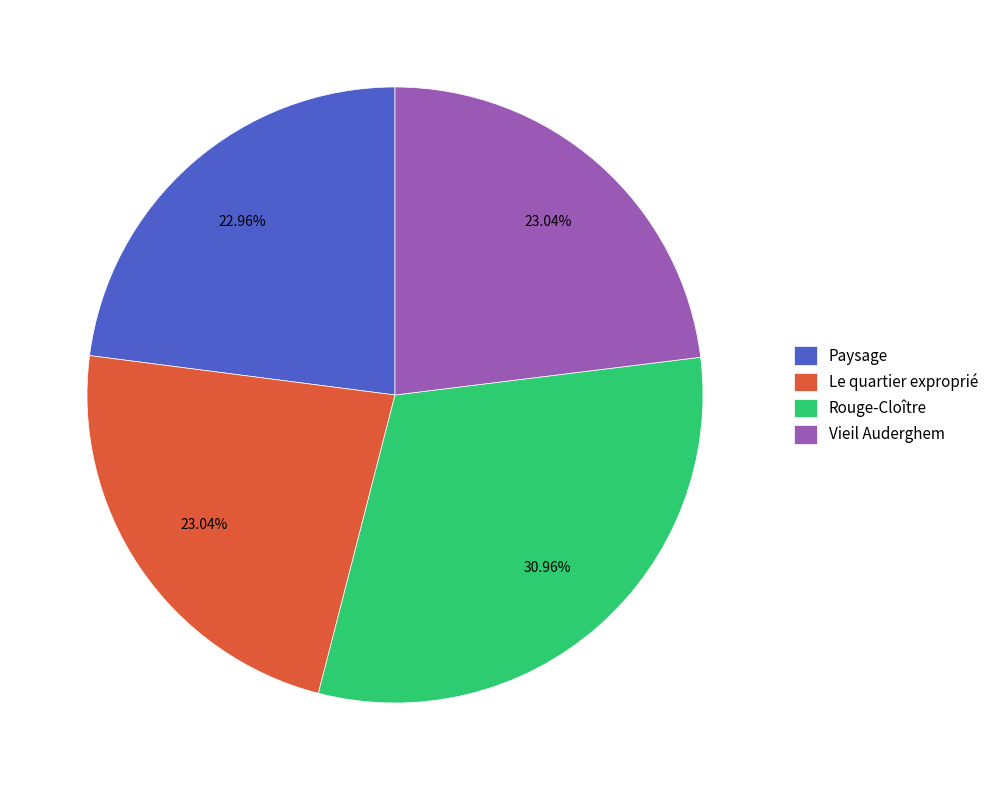

How many slices are in this pie chart?

4